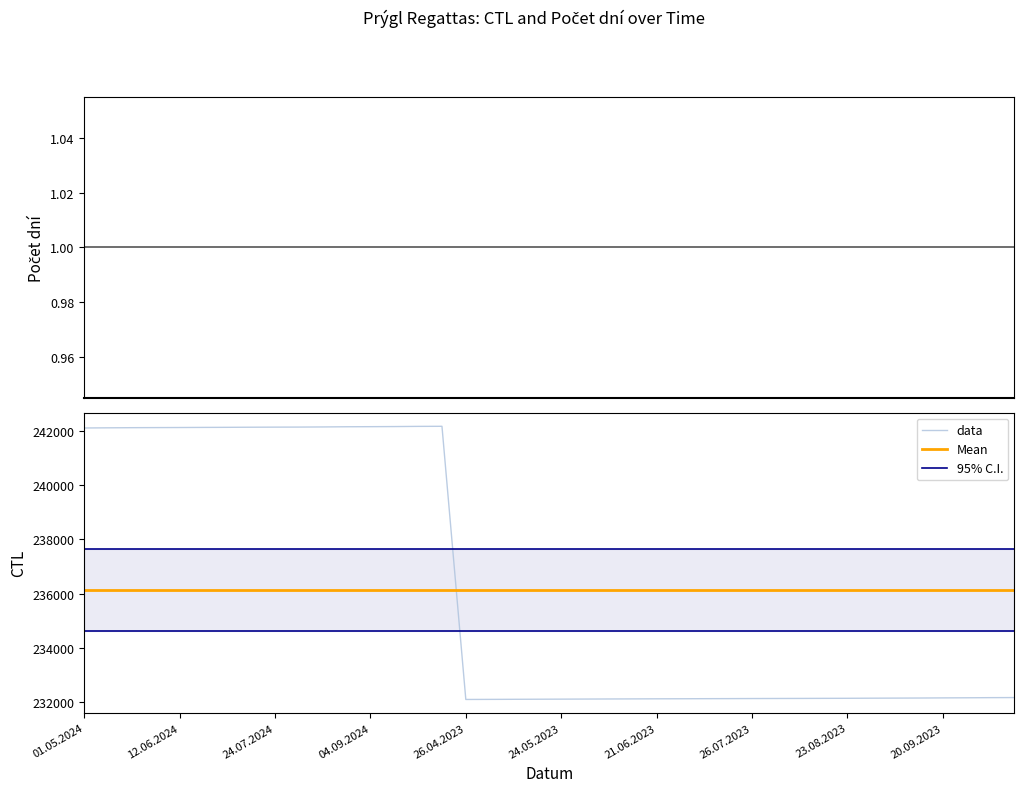

True or false: 95% C.I. and Mean cross at least once.

False